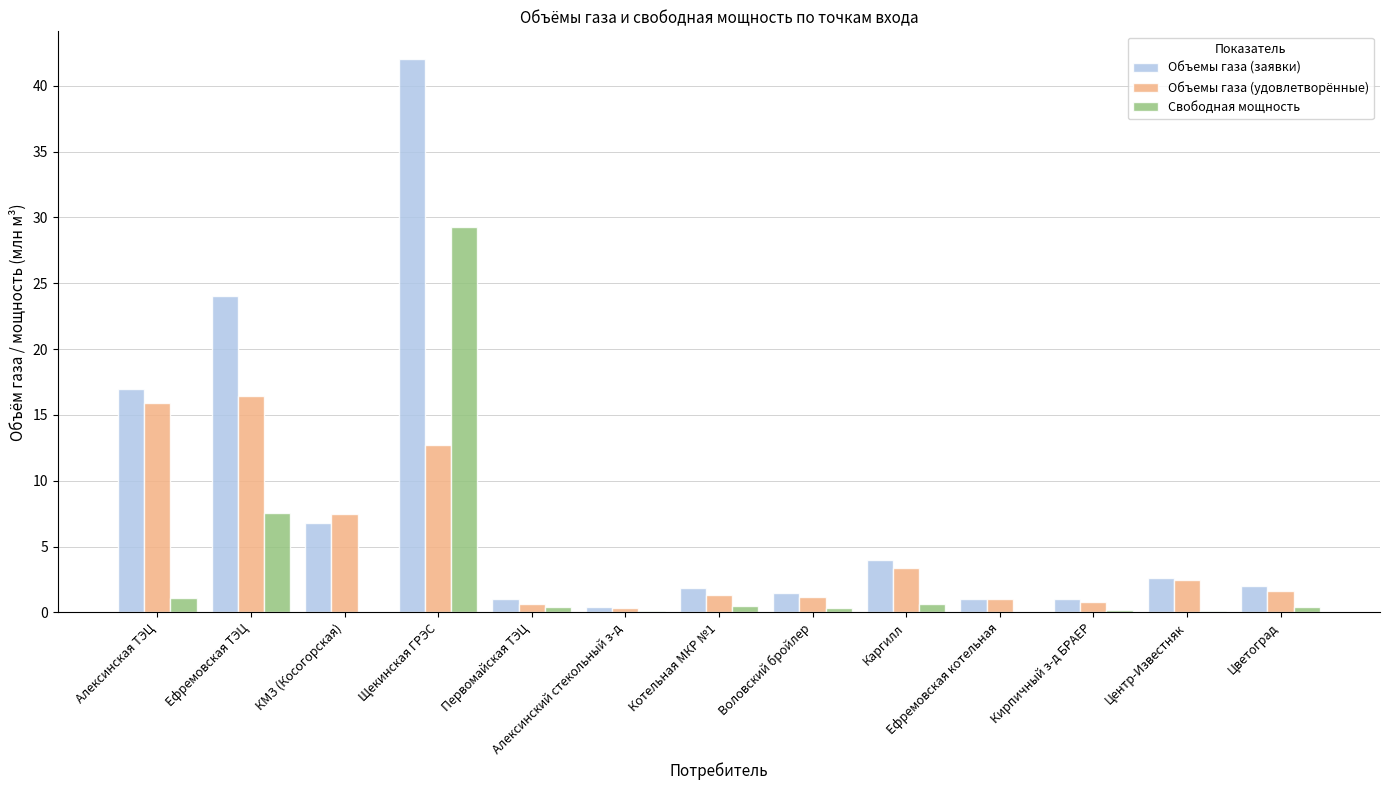

Which series has the largest range (max minus min)?

Объемы газа (заявки)